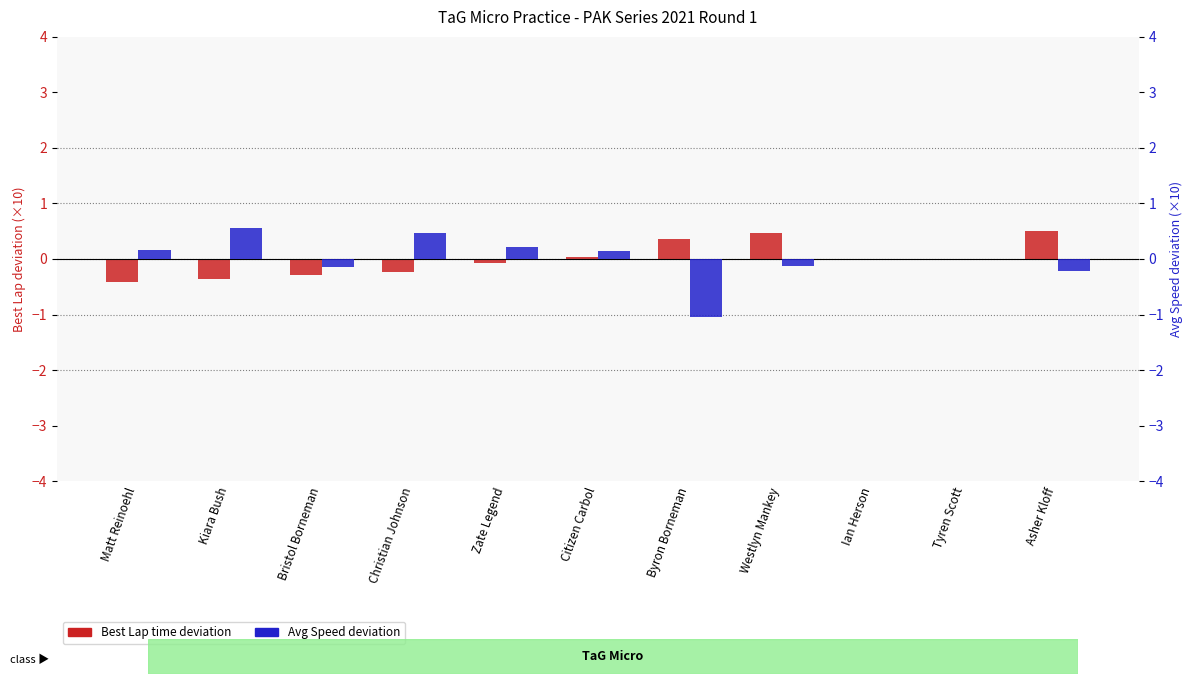

What is the maximum value shown in the chart?

0.6